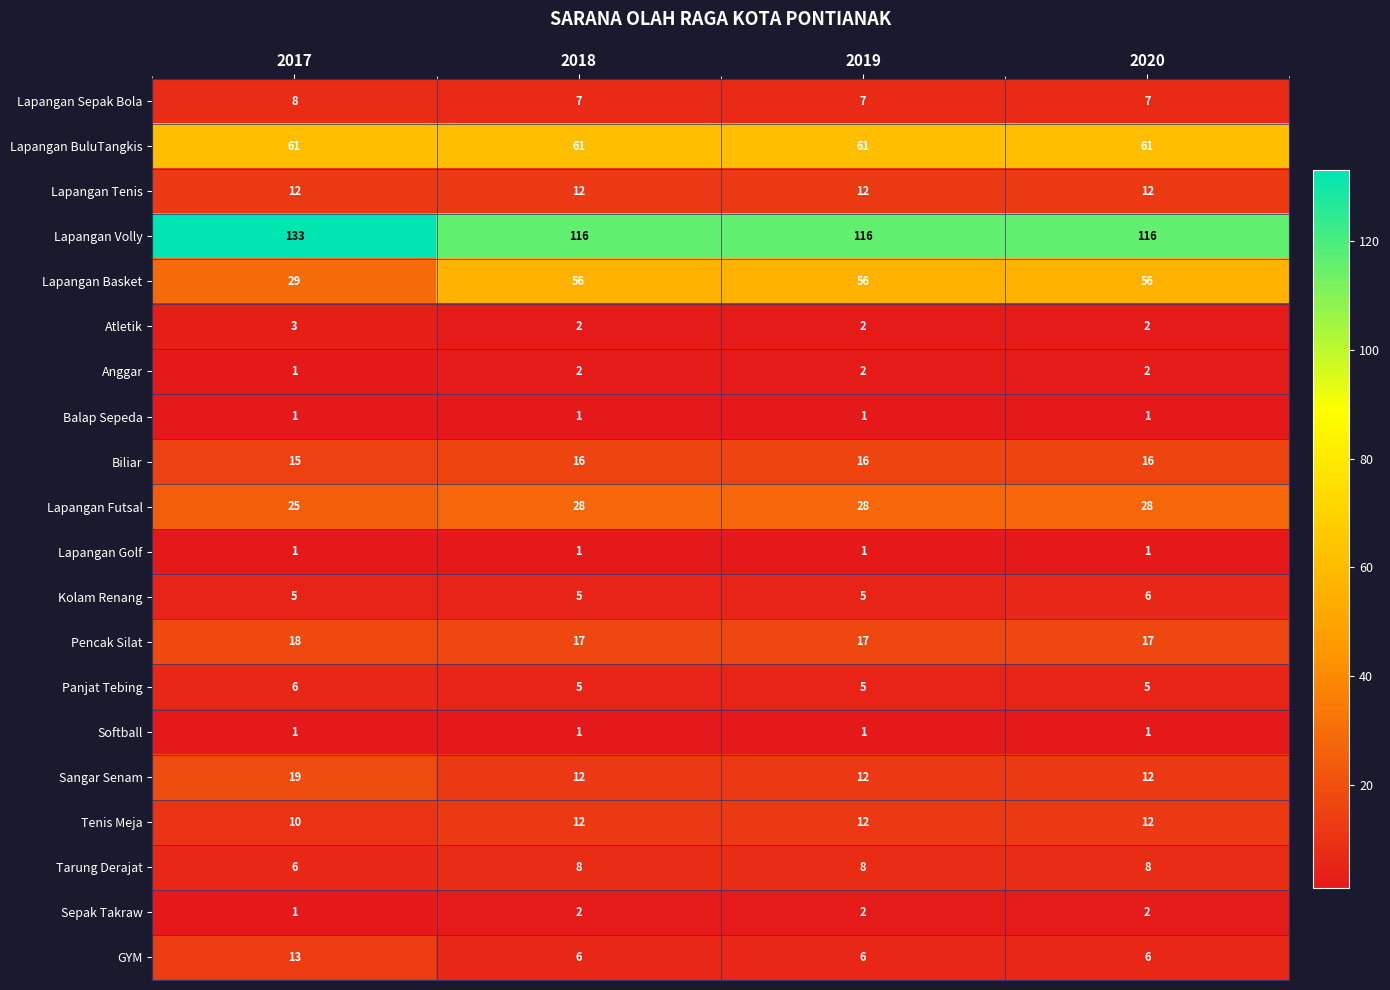

How many data points in Panjat Tebing are above 5?

1